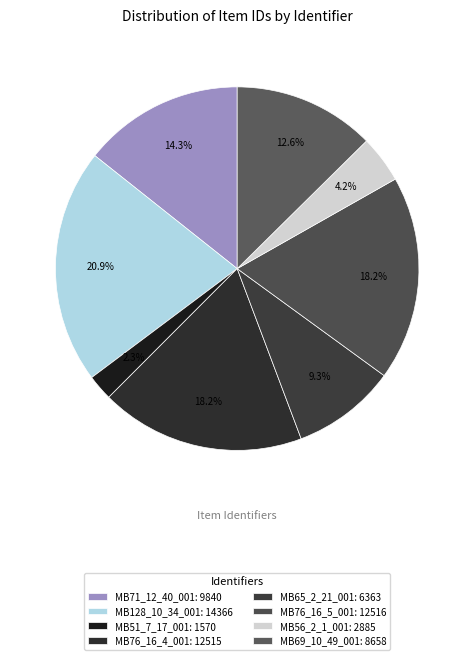

Is it true that MB71_12_40_001 is 14% of the pie?

True